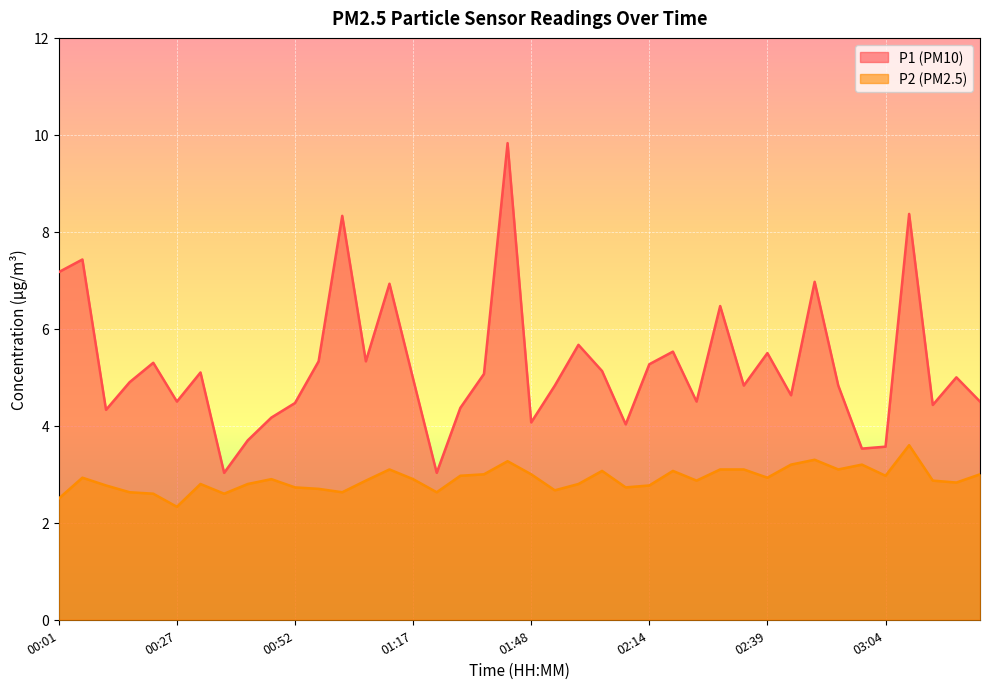

True or false: P1 and P2 intersect in this chart.

False